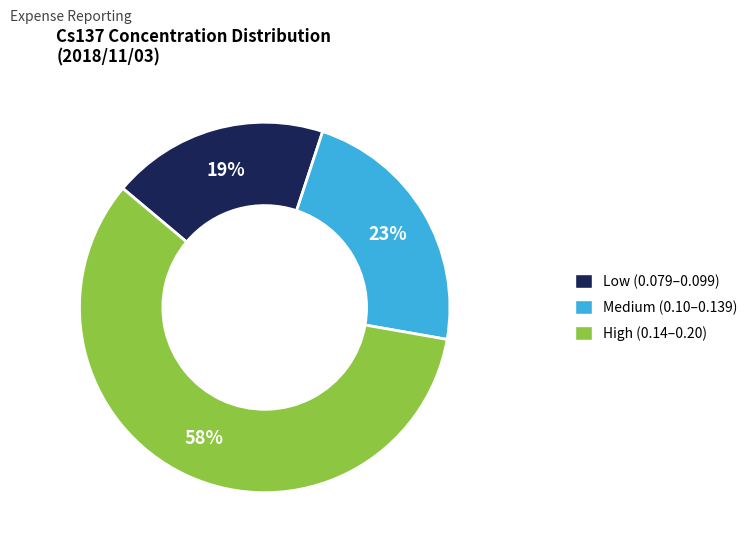

Does any single category account for the majority?

Yes